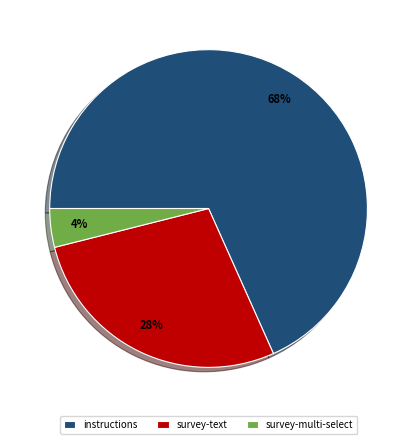

To the nearest percent, what is the difference between the largest and smallest slice percentages?

64%